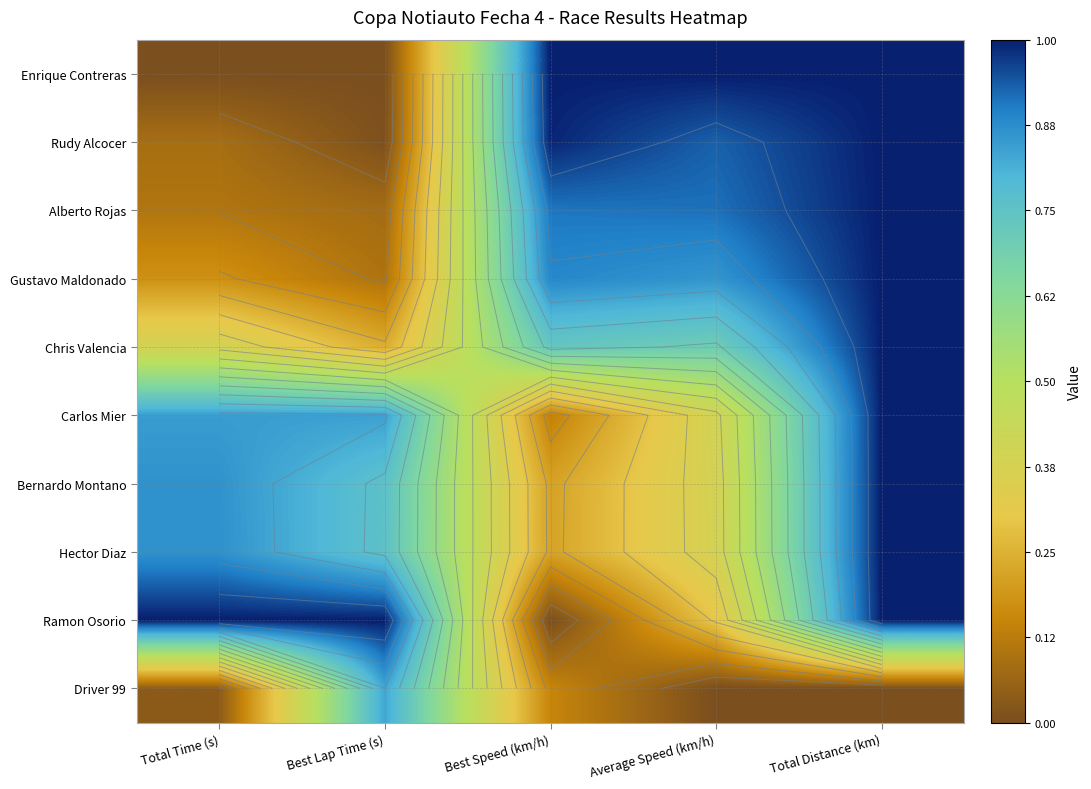

At which category is the sum across all series the highest?

Total Distance (km)